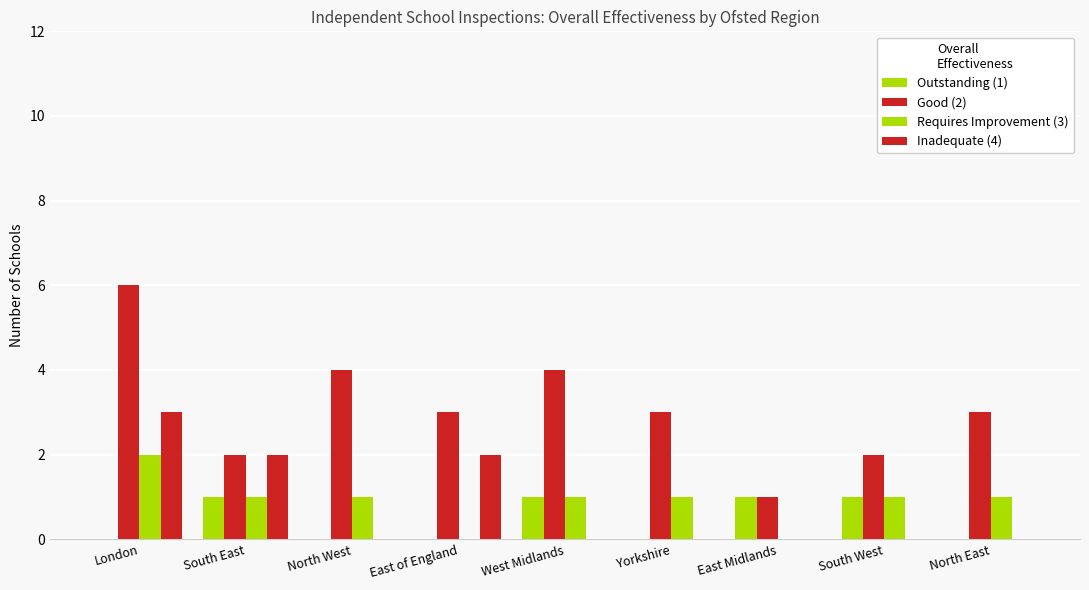

Reading left to right, extract all data points from this chart.

Outstanding (1): 0	1	0	0	1	0	1	1	0
Good (2): 6	2	4	3	4	3	1	2	3
Requires Improvement (3): 2	1	1	0	1	1	0	1	1
Inadequate (4): 3	2	0	2	0	0	0	0	0